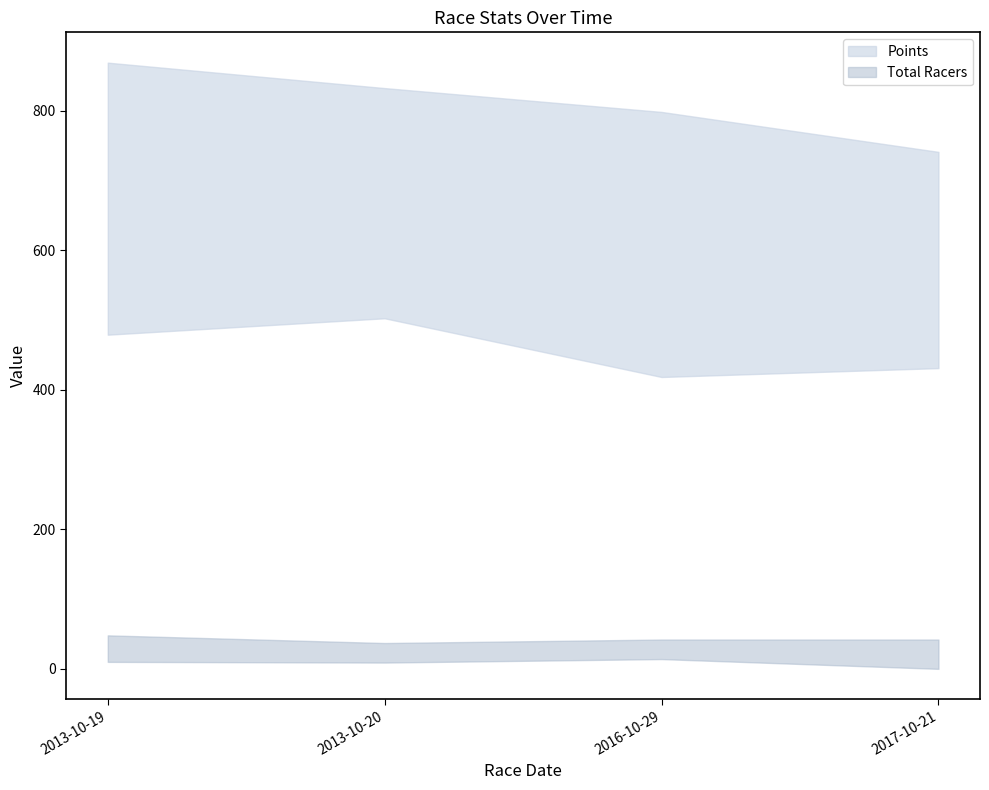

Does the chart display data point markers on the line(s)?

No